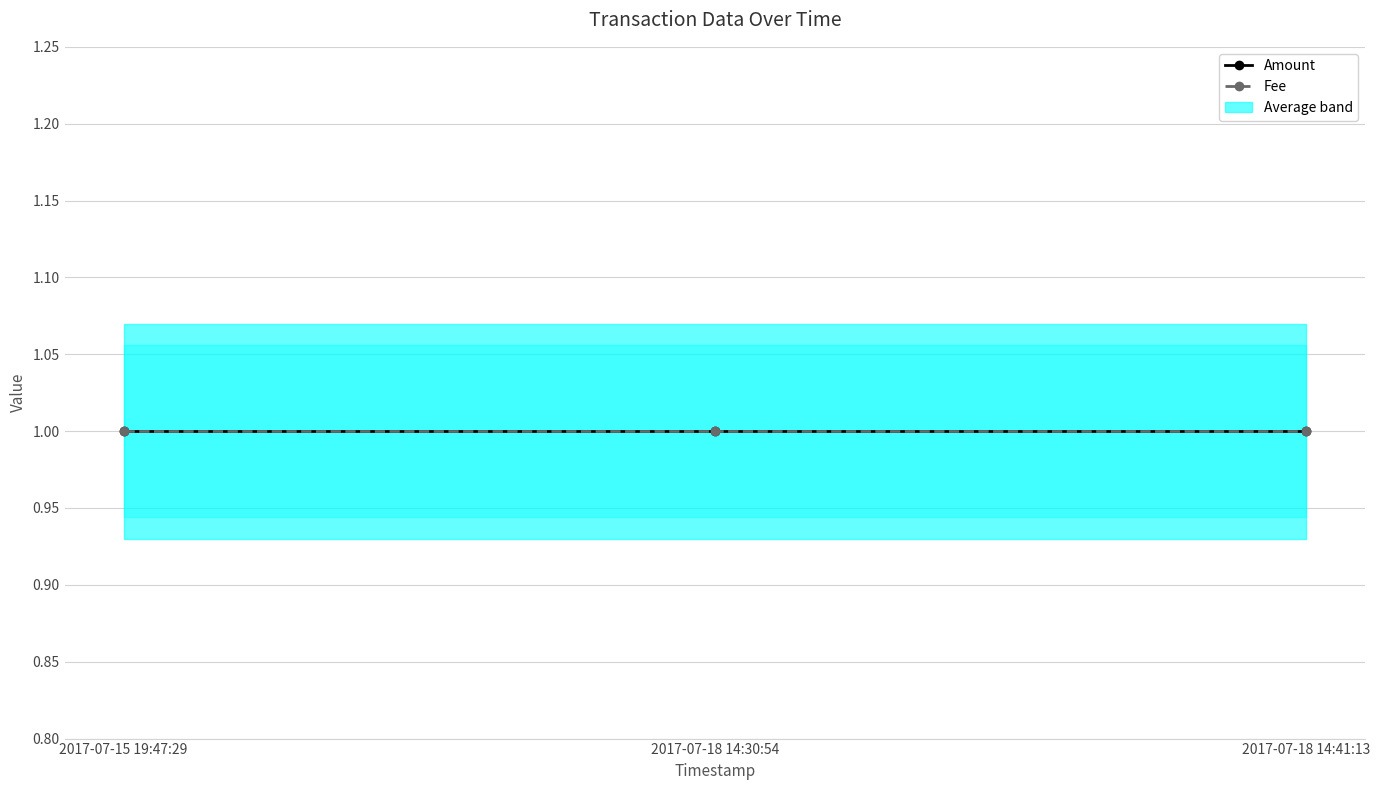

Is it true that Amount equals 1 at 2017-07-18 14:30:54?

True